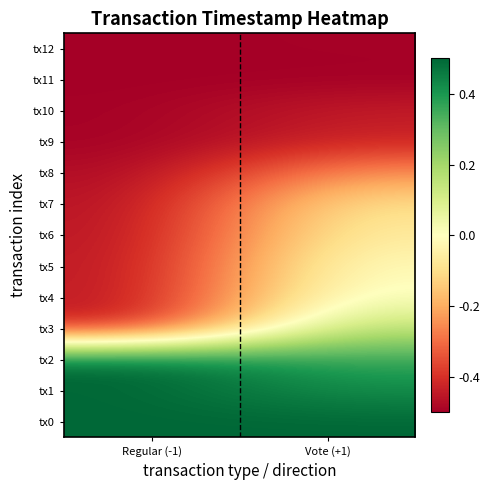

Reading left to right, transcribe all the data shown in this chart.

tx0: Regular (-1)=0.5	Vote (+1)=0.5
tx1: Regular (-1)=0.5	Vote (+1)=0.4
tx2: Regular (-1)=0.5	Vote (+1)=0.4
tx3: Regular (-1)=-0.4	Vote (+1)=0.2
tx4: Regular (-1)=-0.5	Vote (+1)=0.0
tx5: Regular (-1)=-0.5	Vote (+1)=-0.0
tx6: Regular (-1)=-0.5	Vote (+1)=-0.1
tx7: Regular (-1)=-0.5	Vote (+1)=-0.1
tx8: Regular (-1)=-0.5	Vote (+1)=-0.2
tx9: Regular (-1)=-0.5	Vote (+1)=-0.4
tx10: Regular (-1)=-0.5	Vote (+1)=-0.4
tx11: Regular (-1)=-0.5	Vote (+1)=-0.5
tx12: Regular (-1)=-0.5	Vote (+1)=-0.5